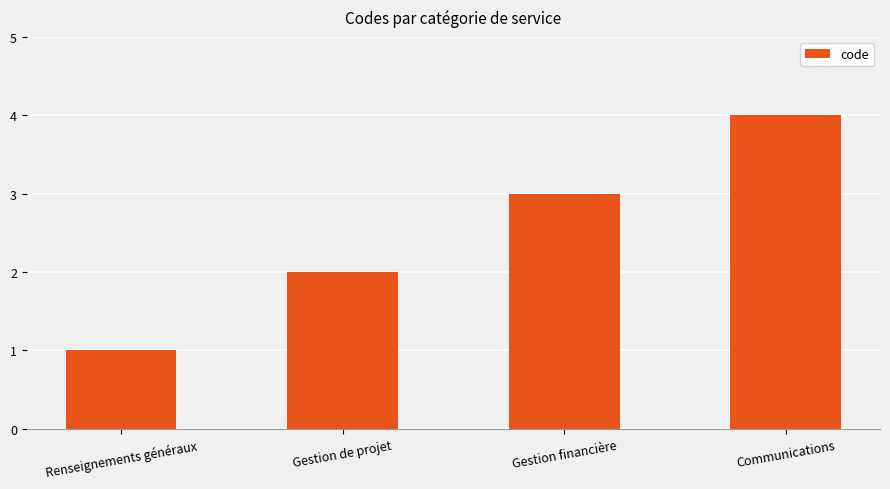

Count the values in the range 2 to 4.

3